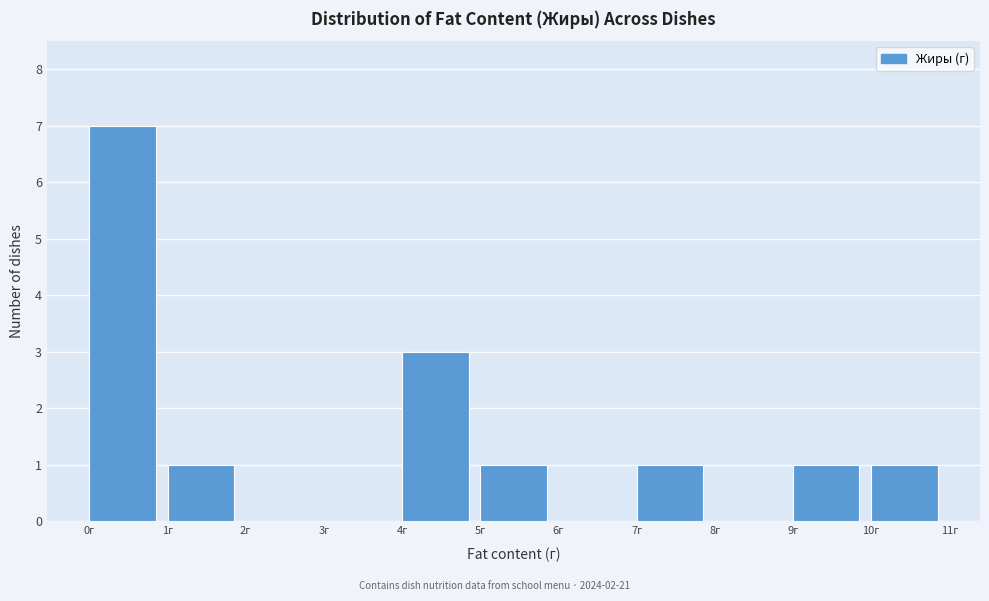

Reading left to right, list every bar in this chart as the range it spans on the x-axis followed by its height. The values are not printed on the chart, so give them approximately, as read against the axis.

0 to 1: 7
1 to 2: 1
2 to 3: 0
3 to 4: 0
4 to 5: 3
5 to 6: 1
6 to 7: 0
7 to 8: 1
8 to 9: 0
9 to 10: 1
10 to 11: 1